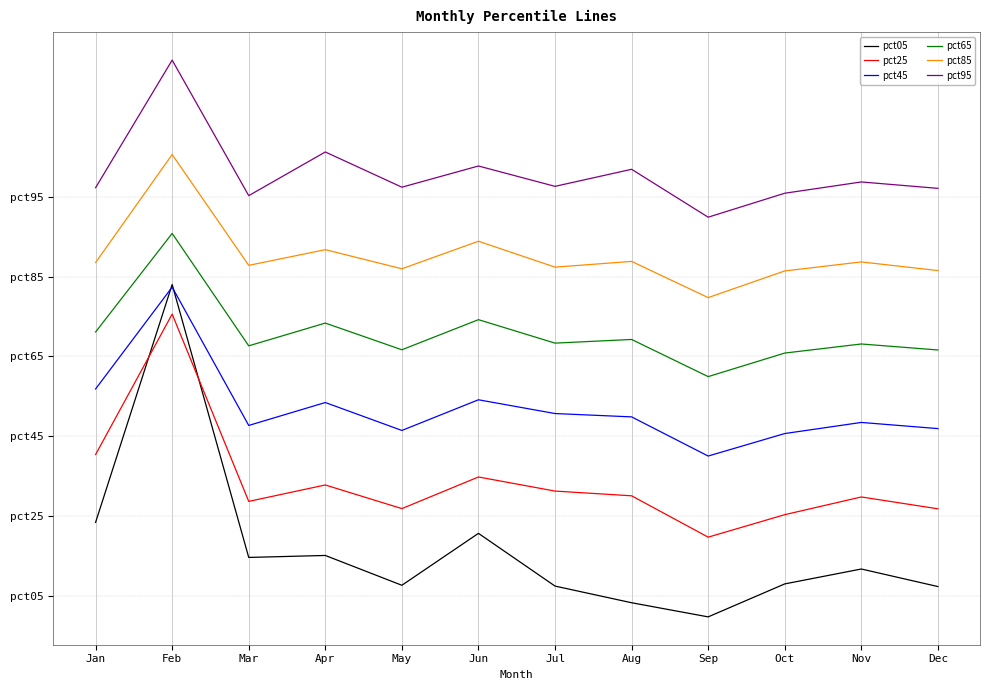

What are all the series names shown in the legend?

pct05, pct25, pct45, pct65, pct85, pct95